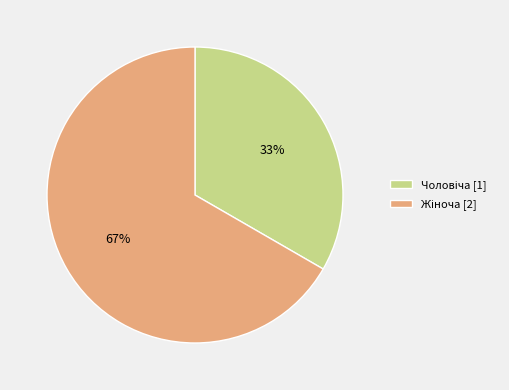

Is there a majority slice in this chart?

Yes